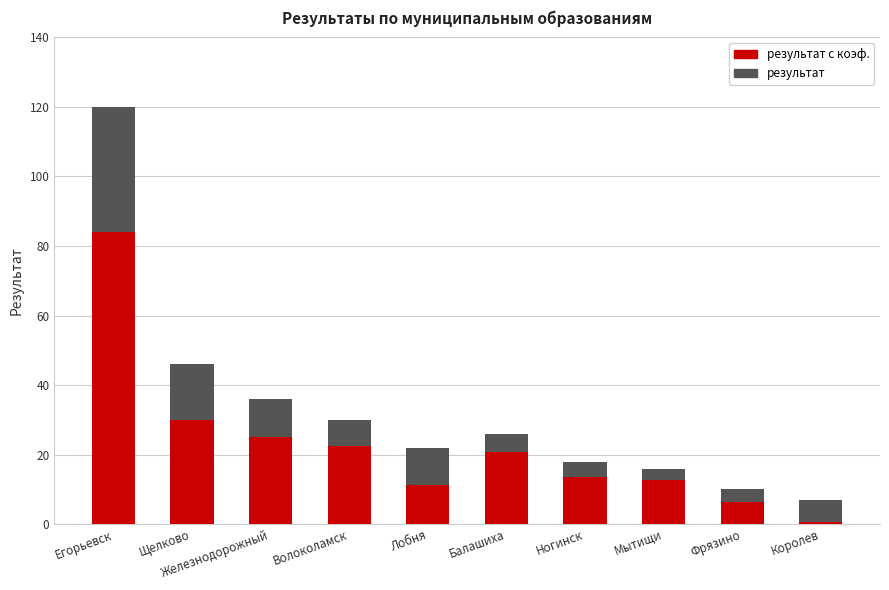

Where is результат с коэф. nearest to the value 42?

Щелково